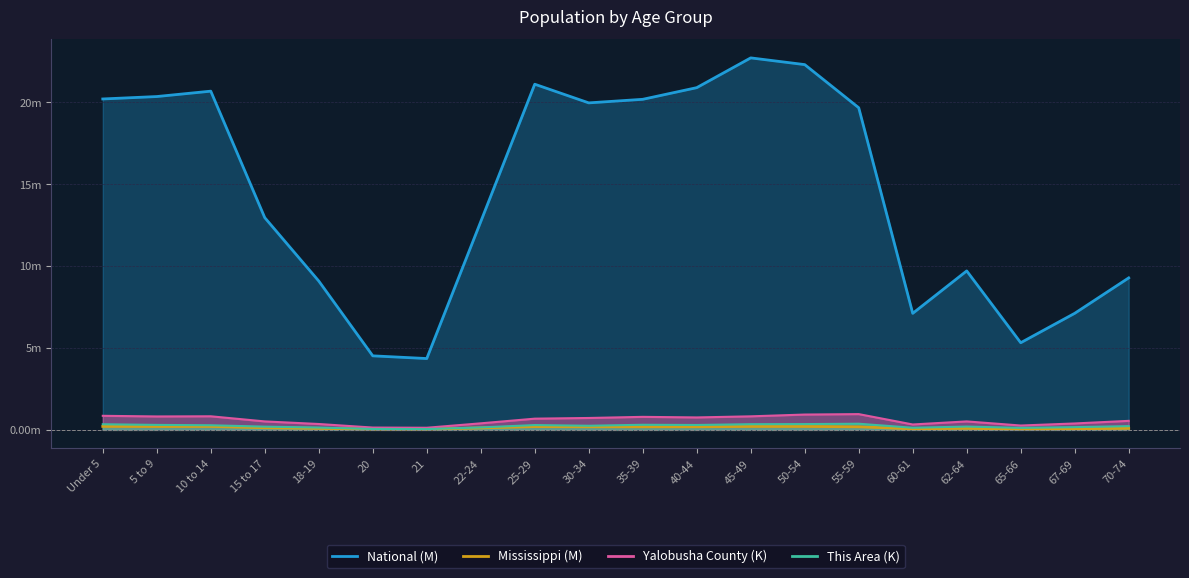

Which label corresponds to the smallest value in the chart?

21